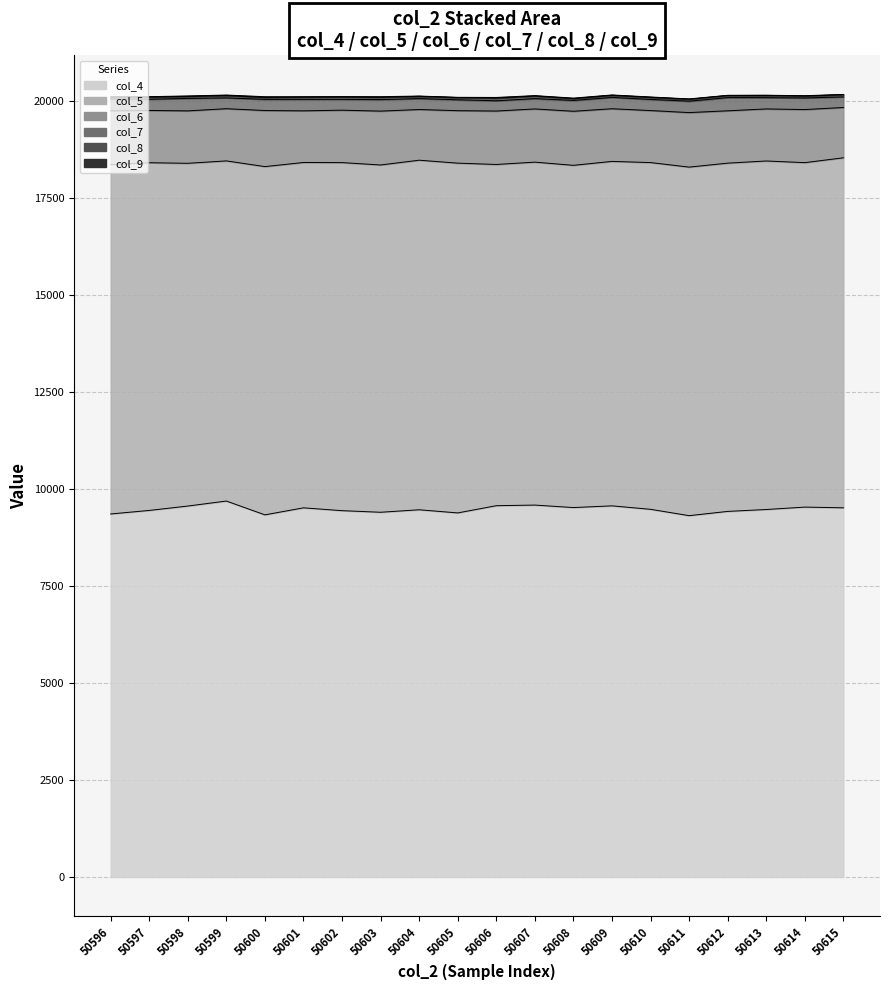

What is the value of the col_5 point at the 10th from the left?

9013